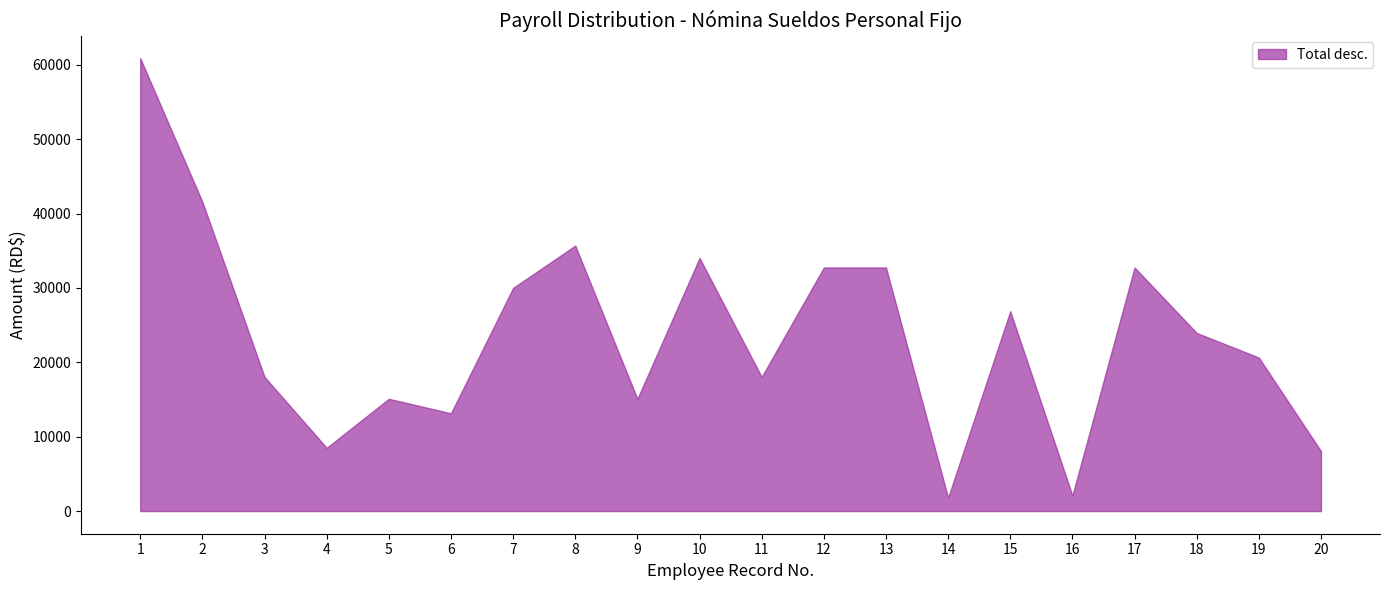

Reading left to right, what are all the values shown in this chart?

60901.5	41586.4	18040.4	8507.9	15097.1	13153.9	30007.1	35699.9	15097.1	34043.2	18040.4	32756.6	32756.6	1798.0	26871.9	2093.5	32756.6	23955.2	20646.0	8069.6